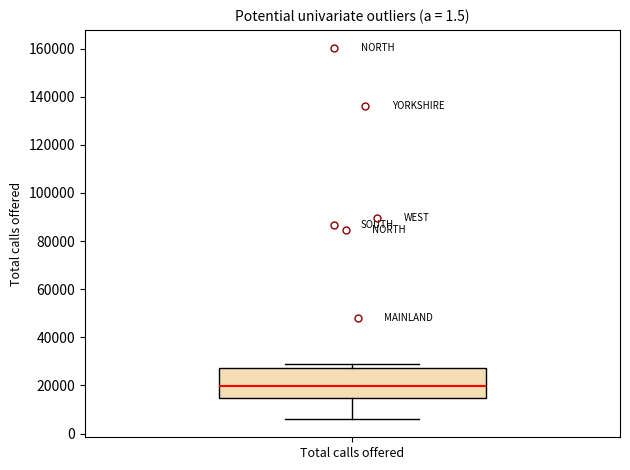

Where does the median line of the box for Total calls offered sit on the y-axis? The values are not printed on the chart, so give them approximately, as read against the axis.

20000